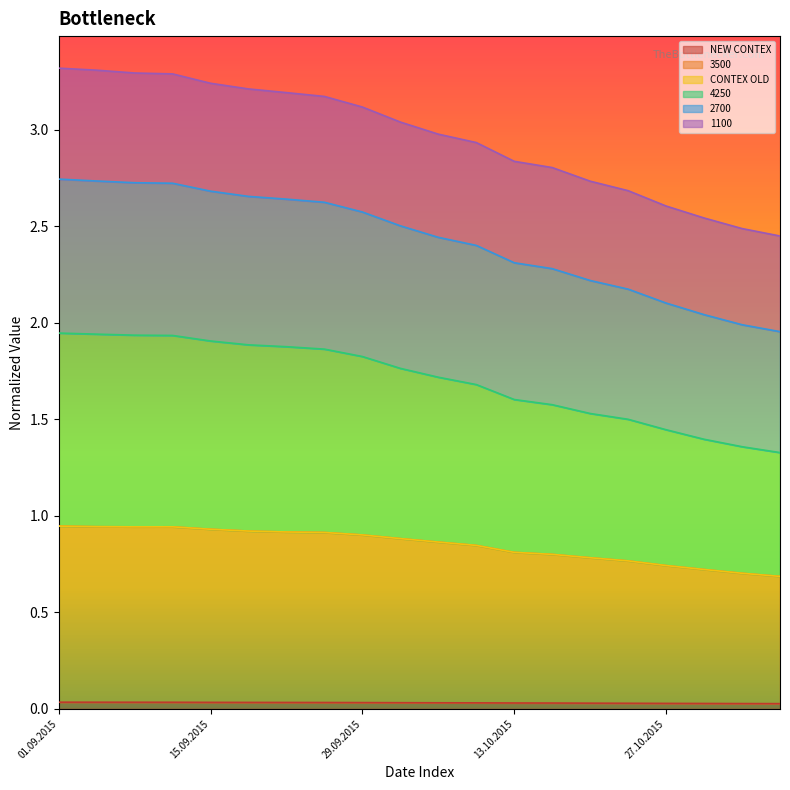

Is the value of NEW CONTEX at 20.10.2015 greater than the value of 3500 at 03.09.2015?

No